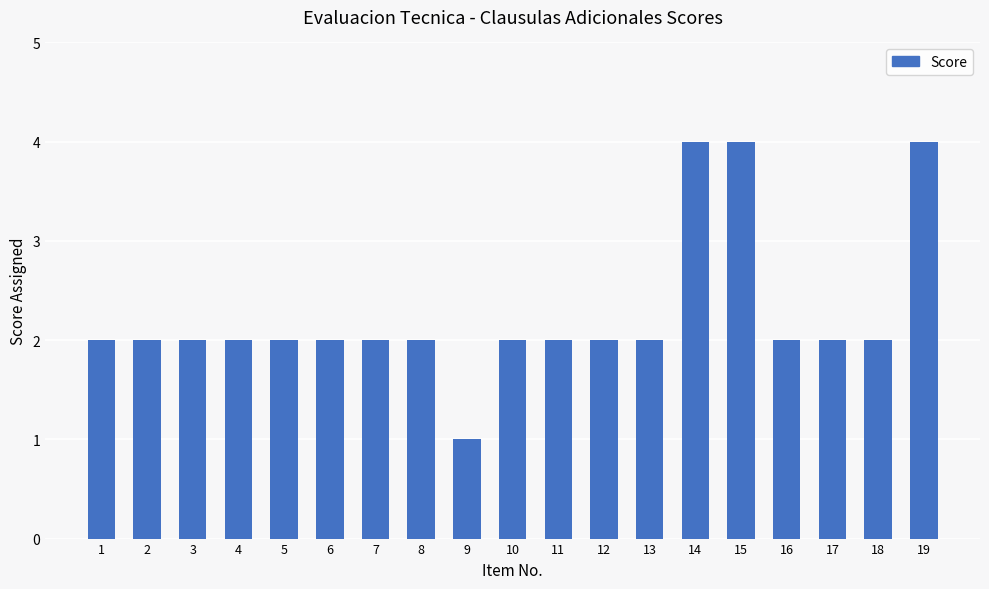

How many values are between 2 and 3?

15